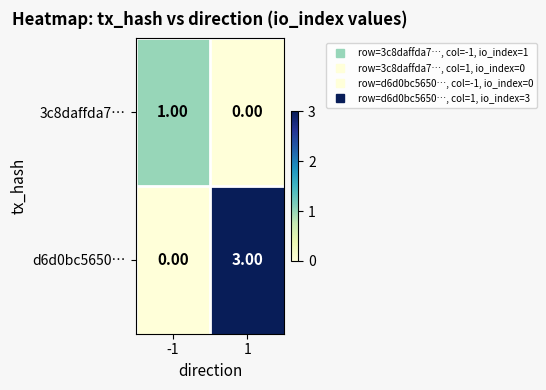

What is the difference between the d6d0bc5650… values at -1 and 1?

3